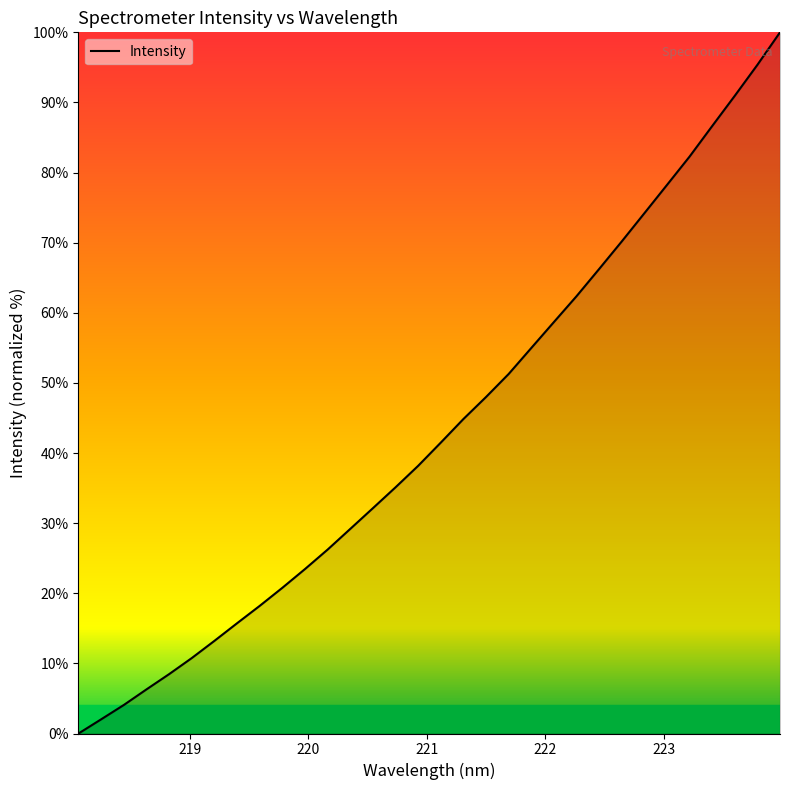

What is the difference between the maximum and minimum values?

100.0